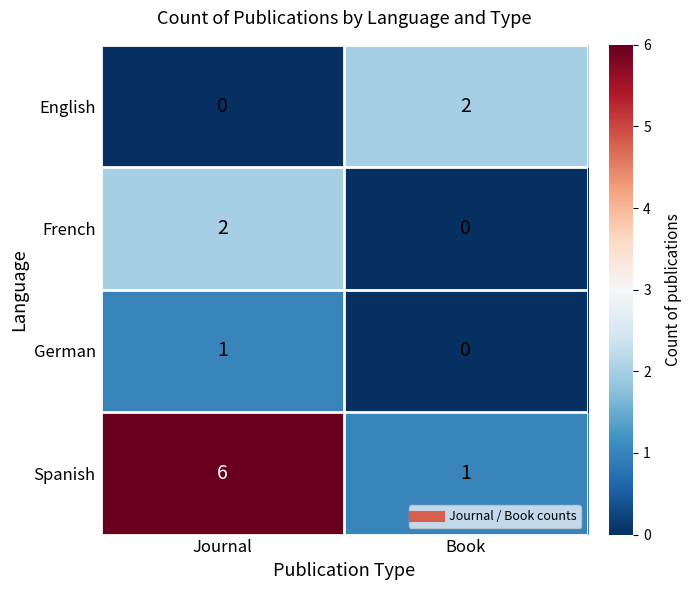

At which label does Spanish reach its peak?

Journal